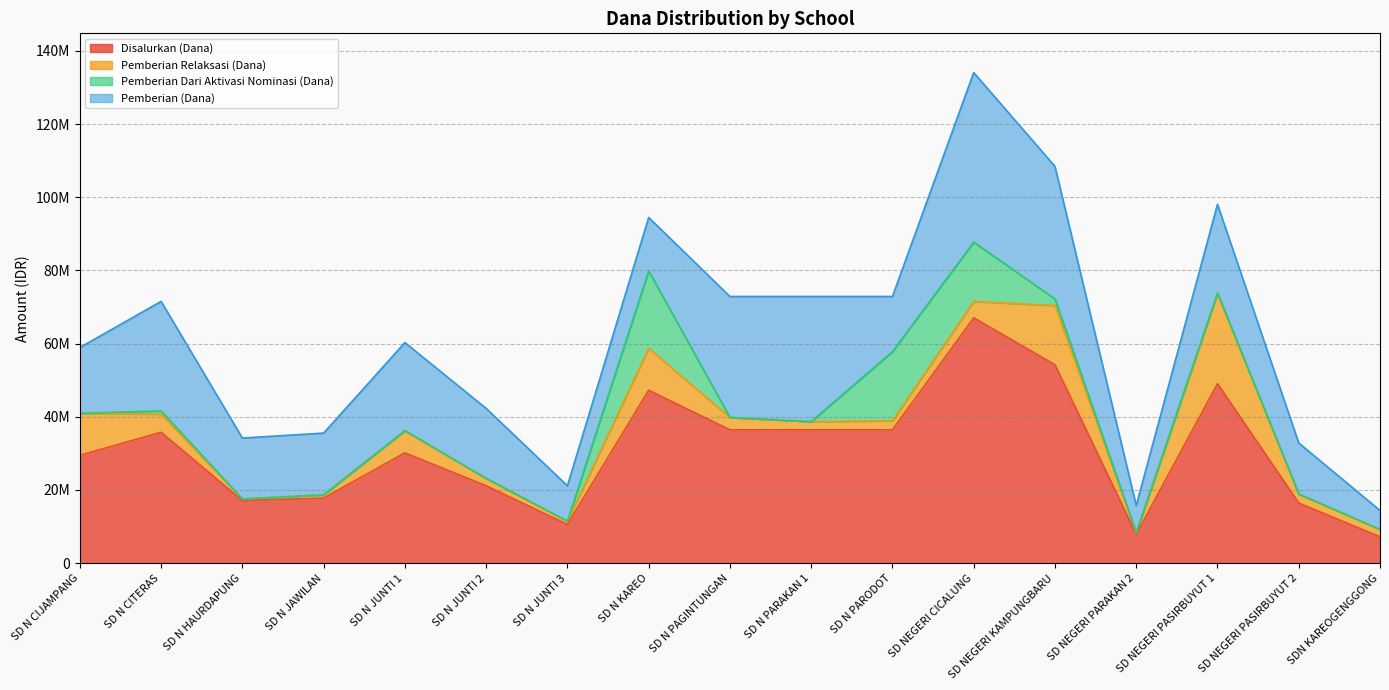

Reading left to right, list all the values displayed in this chart.

Disalurkan (Dana): 29475000	35775000	17100000	17775000	30150000	21150000	10575000	47250000	36450000	36450000	36450000	67050000	54225000	7875000	49050000	16425000	7200000
Pemberian Relaksasi (Dana): 11475000	4950000	450000	900000	6075000	2025000	900000	11475000	3375000	2250000	2475000	4500000	16200000	450000	24750000	2475000	2025000
Pemberian Dari Aktivasi Nominasi (Dana): 0	900000	0	0	0	0	0	21150000	0	0	18900000	16200000	1800000	0	0	0	0
Pemberian (Dana): 18000000	29925000	16650000	16875000	24075000	19125000	9675000	14625000	33075000	34200000	15075000	46350000	36225000	7425000	24300000	13950000	5175000